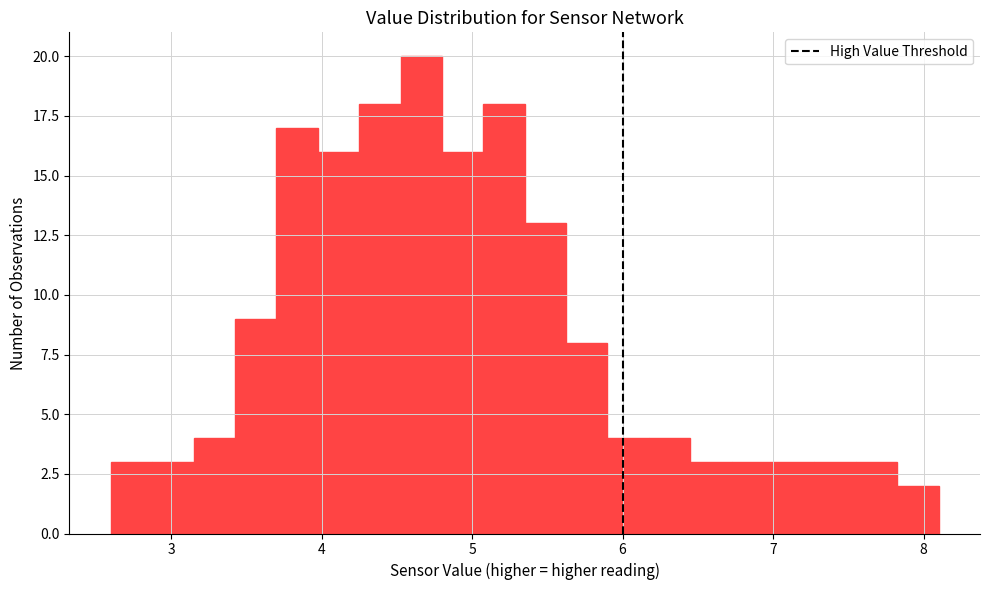

Read against the x-axis, roughly where is the centre of the tallest bar?

4.7